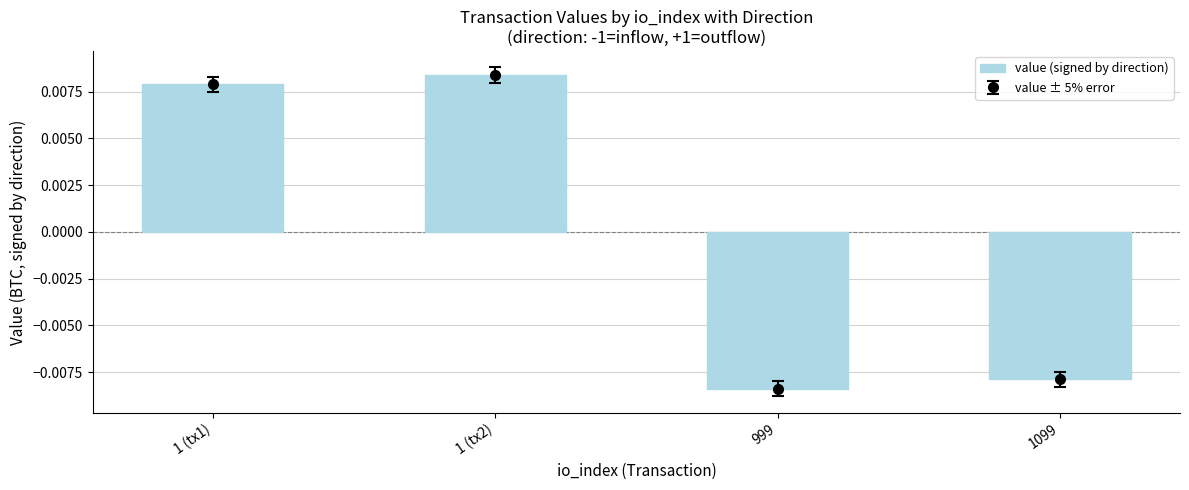

At which label does value (signed by direction) first exceed 0?

1 (tx1)